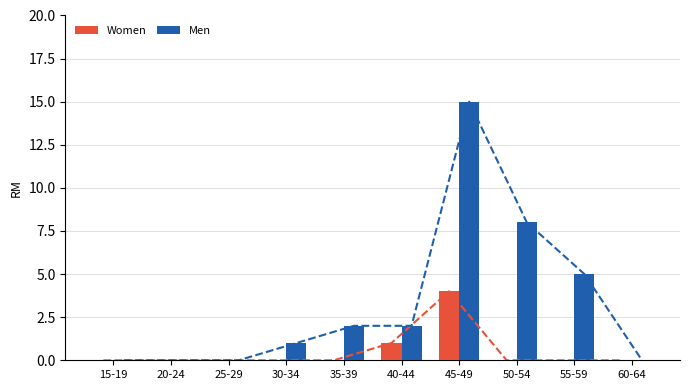

Does the chart contain stacked bars?

No